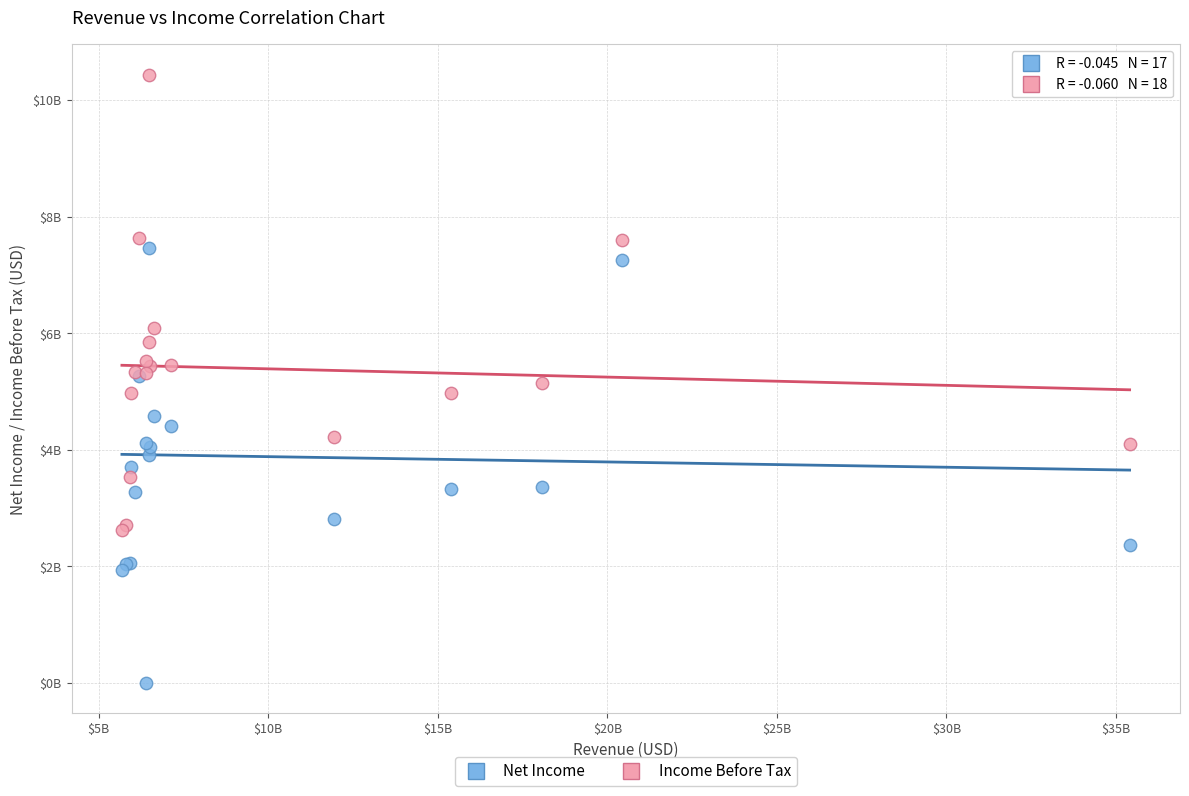

Which series reaches the minimum Y coordinate?

Net Income